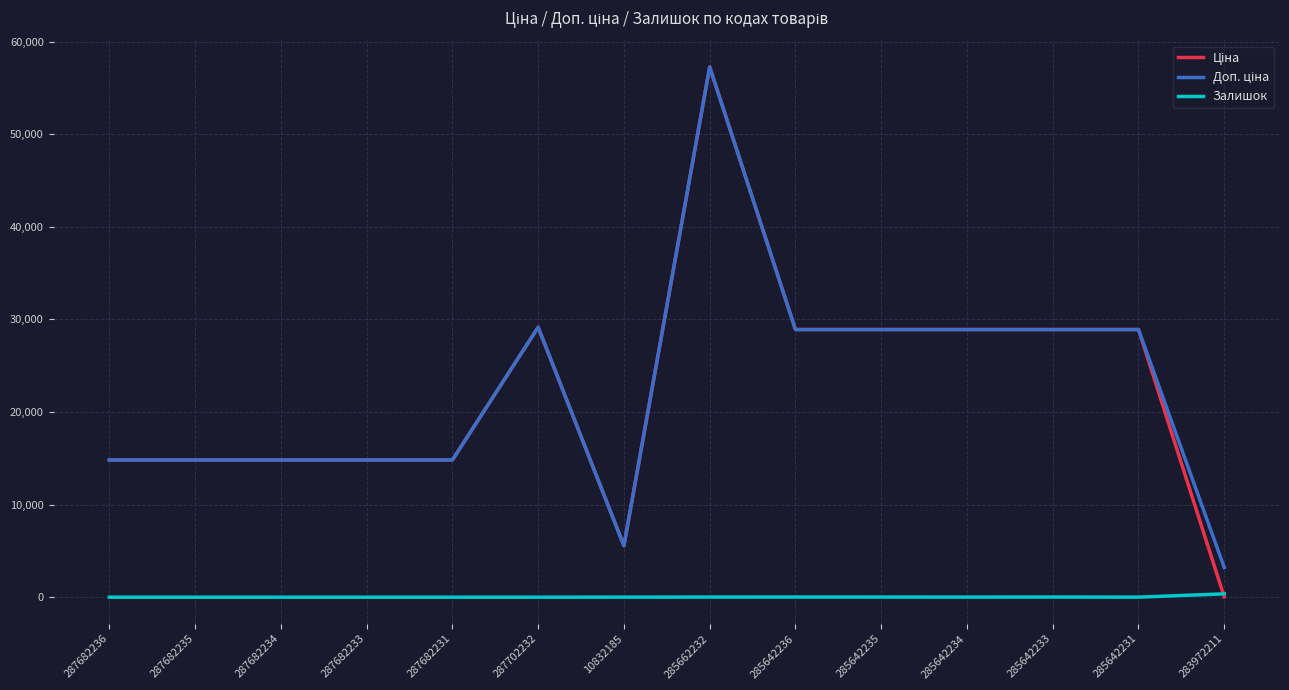

What is the difference between the highest and lowest values at 287682235?

14817.6